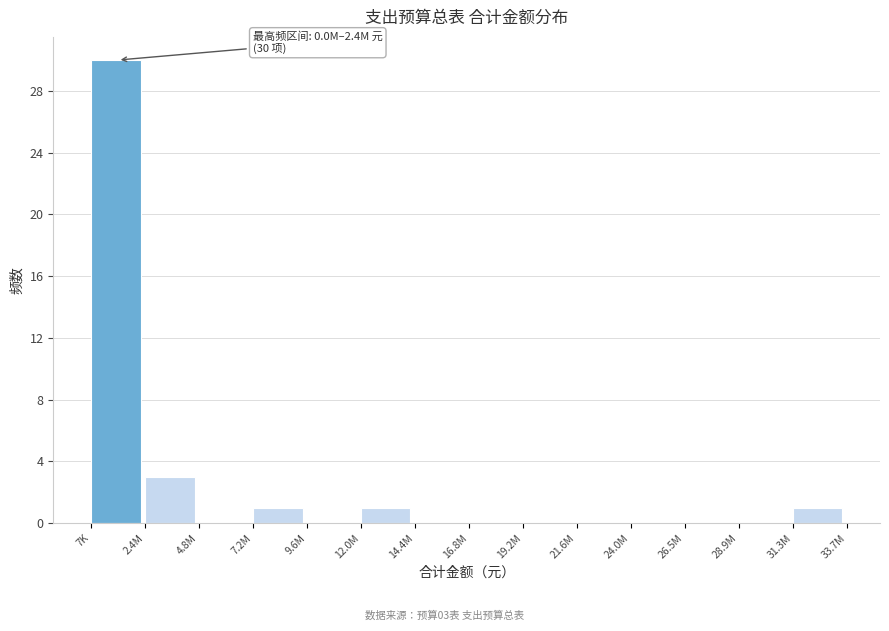

Reading right to left, extract all data points from this chart.

31.3M=1	28.9M=0	26.5M=0	24.0M=0	21.6M=0	19.2M=0	16.8M=0	14.4M=0	12.0M=1	9.6M=0	7.2M=1	4.8M=0	2.4M=3	7K=30